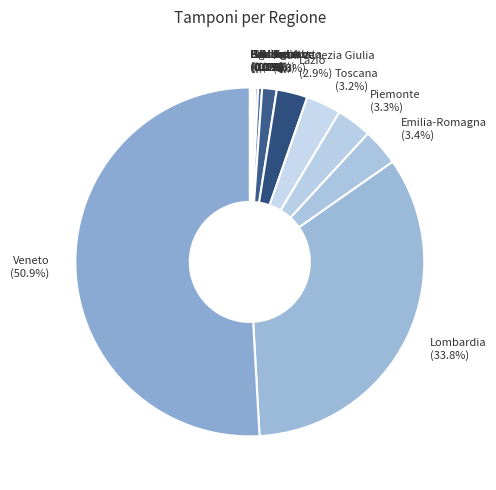

What percentage is the Emilia-Romagna slice, to the nearest percent?

3%